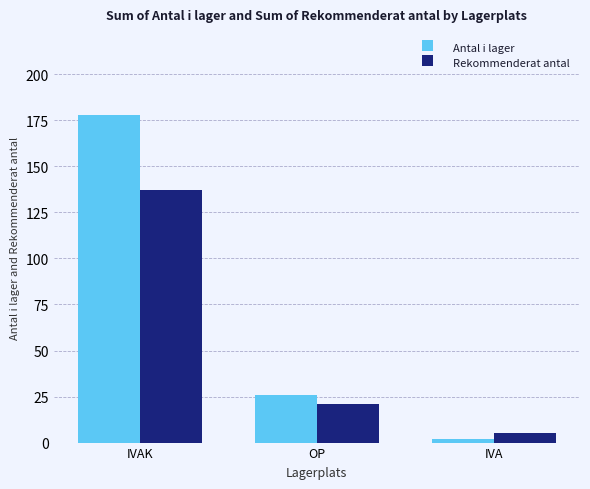

How many data points in Antal i lager are less than 26?

1